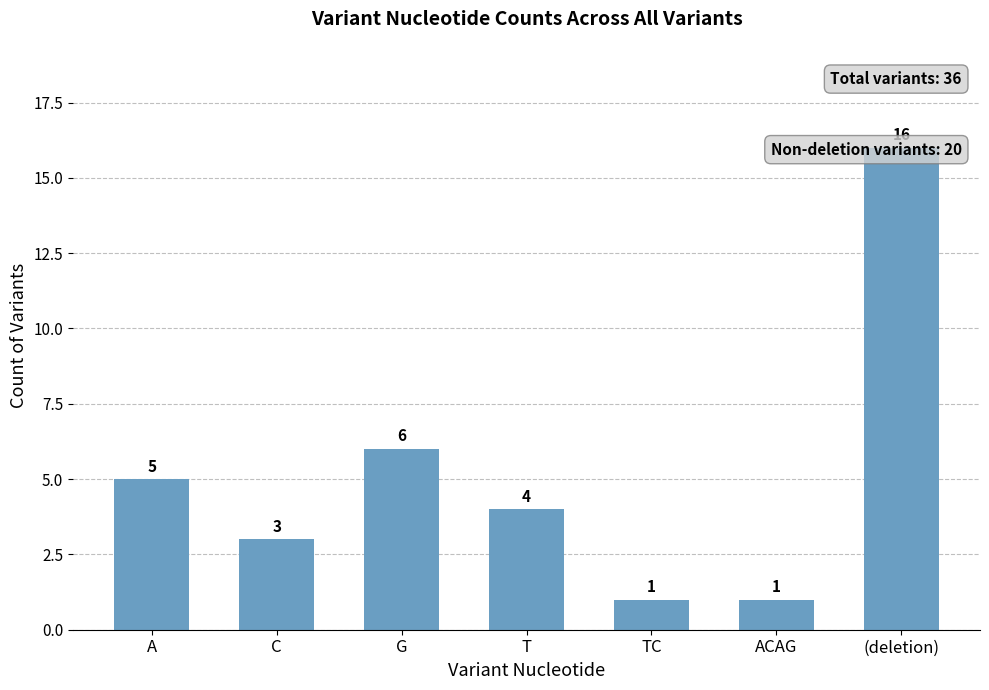

Rank the categories by value from lowest to highest.

TC, ACAG, C, T, A, G, (deletion)